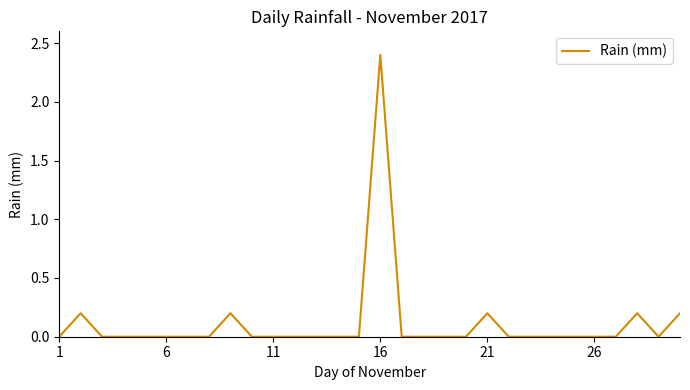

Count the number of categories in the chart.

30